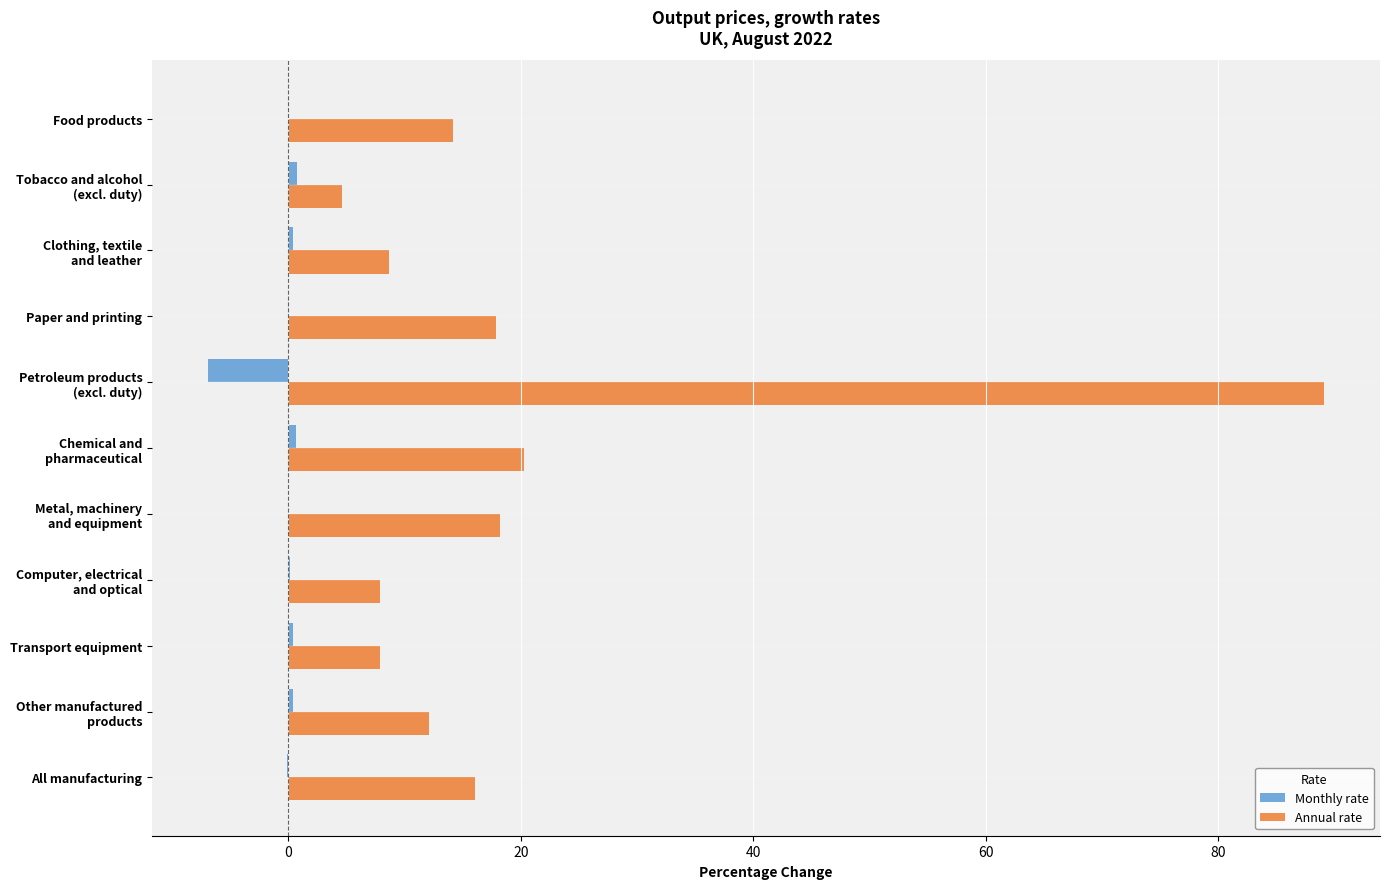

Which series has the largest total across all categories?

Annual rate